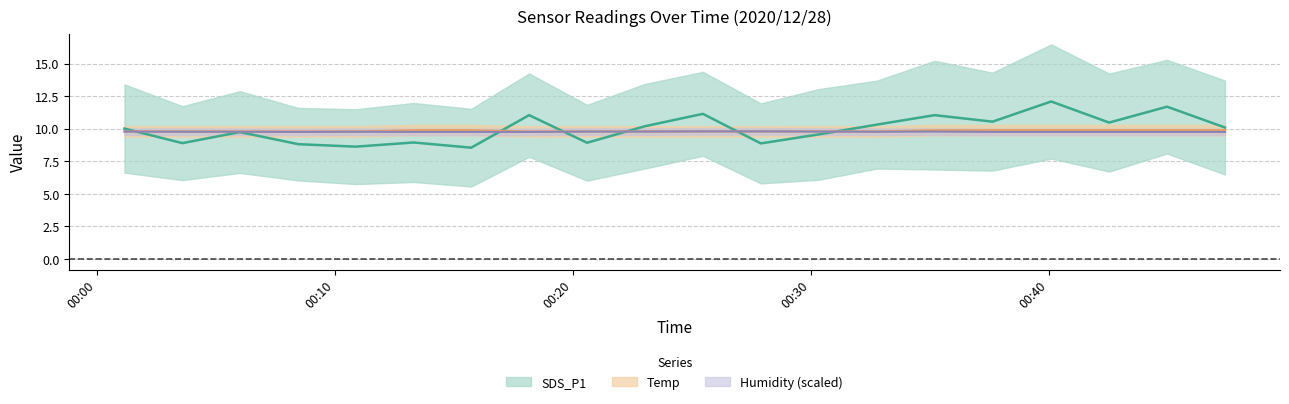

What are all the series names shown in the legend?

SDS_P1, Temp, Humidity